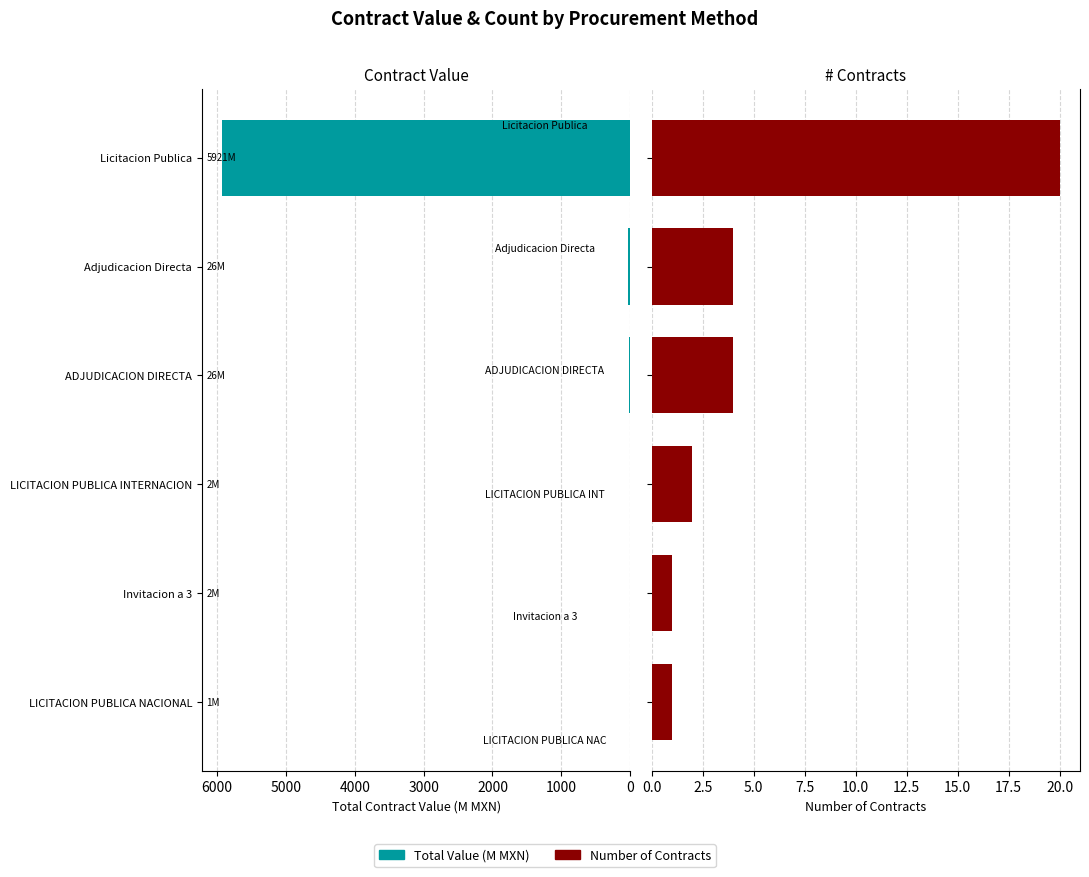

What is the difference between the maximum and minimum values in the Number of Contracts series?

19.0